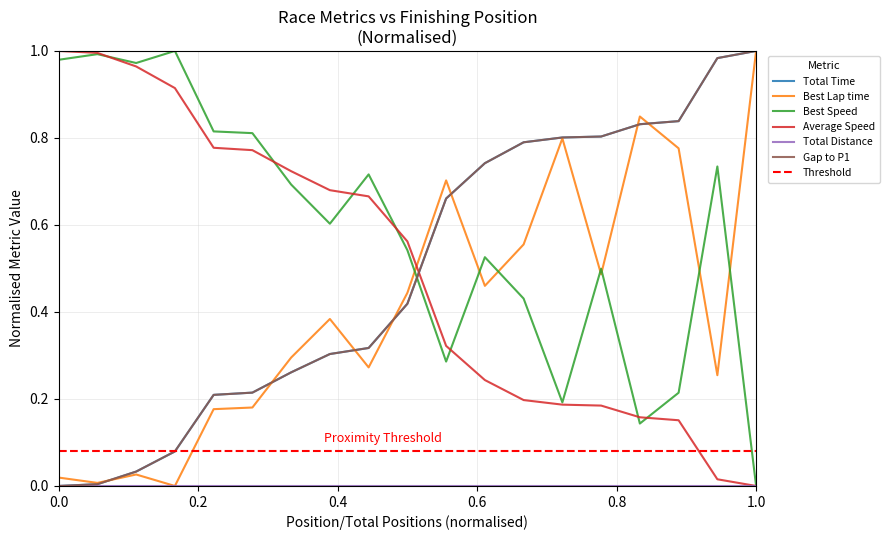

After their last crossing, which series has the higher values: Gap to P1 or Best Lap time?

Gap to P1